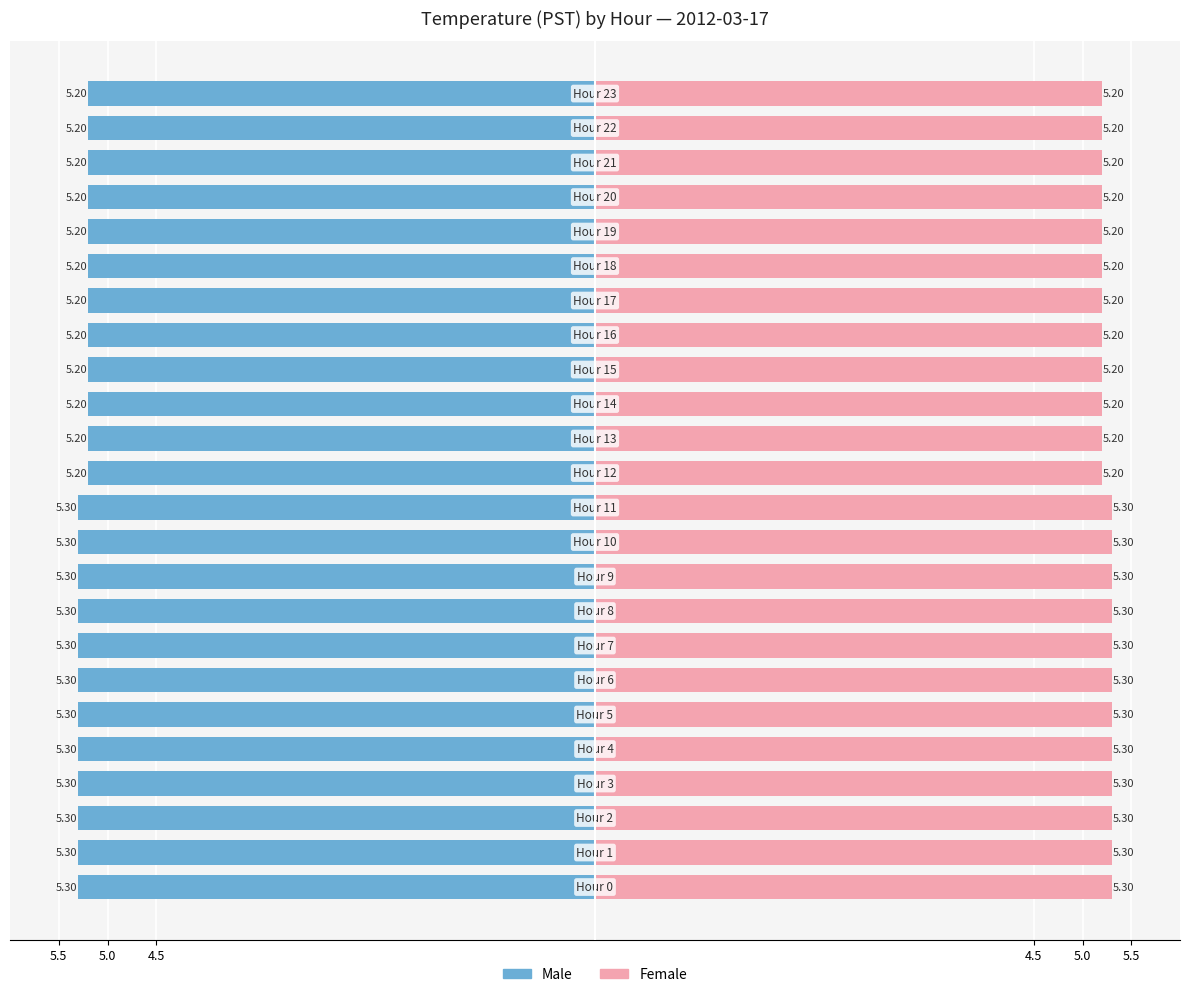

Reading left to right, what are all the values shown in this chart?

Male: -5.3	-5.3	-5.3	-5.3	-5.3	-5.3	-5.3	-5.3	-5.3	-5.3	-5.3	-5.3	-5.2	-5.2	-5.2	-5.2	-5.2	-5.2	-5.2	-5.2	-5.2	-5.2	-5.2	-5.2
Female: 5.3	5.3	5.3	5.3	5.3	5.3	5.3	5.3	5.3	5.3	5.3	5.3	5.2	5.2	5.2	5.2	5.2	5.2	5.2	5.2	5.2	5.2	5.2	5.2